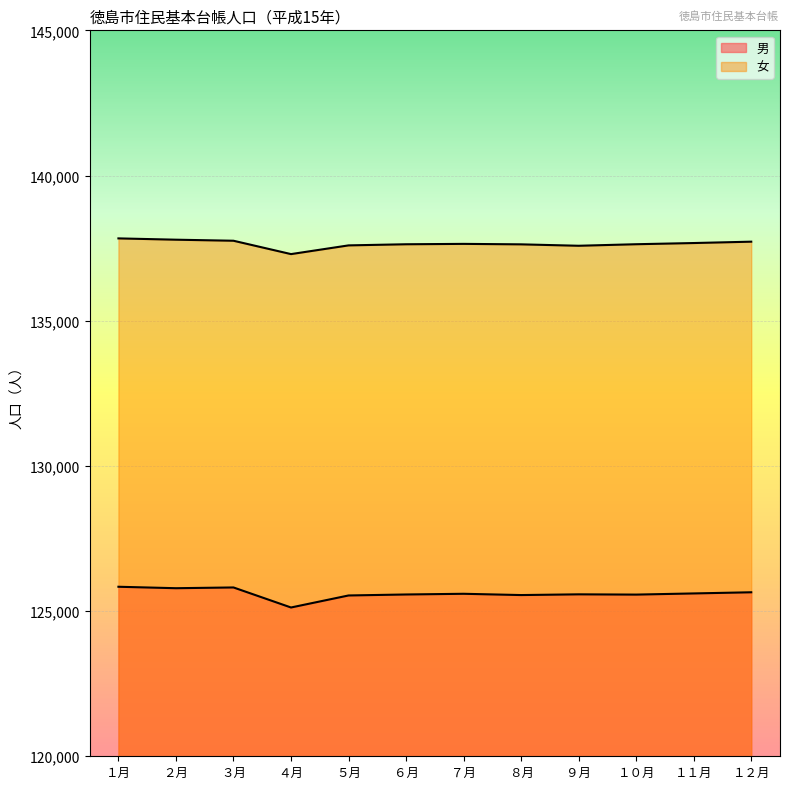

What is the difference between the 男 values at １１月 and ６月?

36